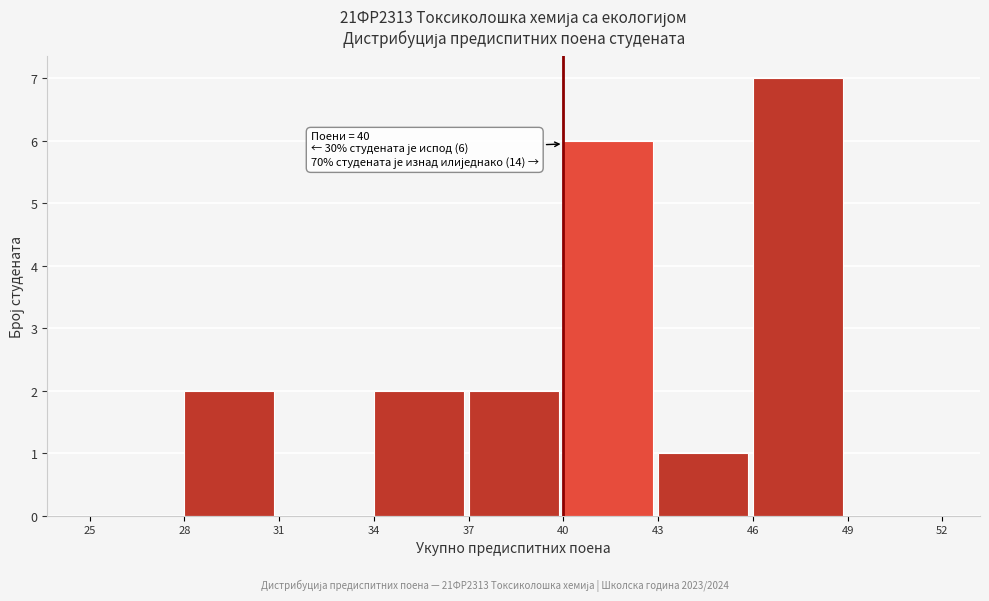

Over which range of the x-axis is the bar tallest?

46 to 49